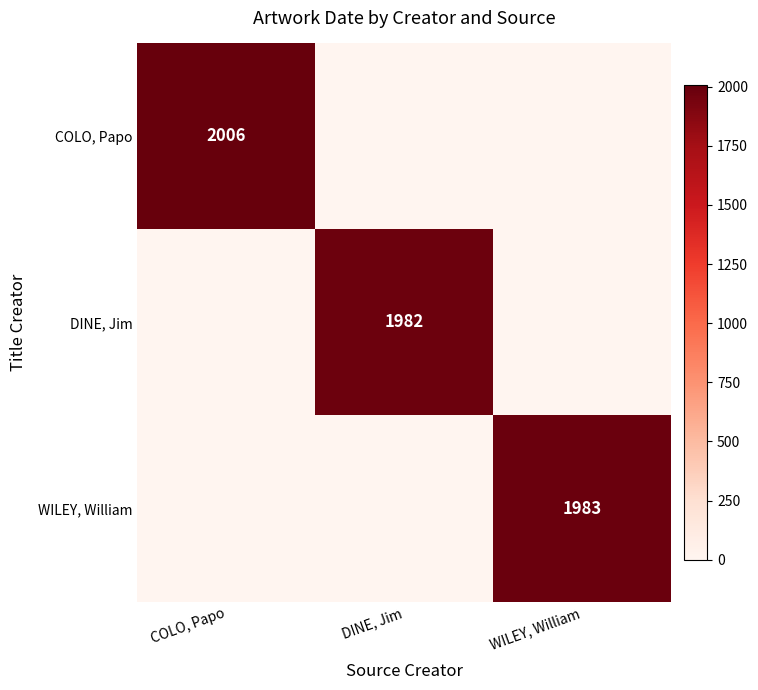

Is it true that COLO, Papo equals 2725 at COLO, Papo?

False